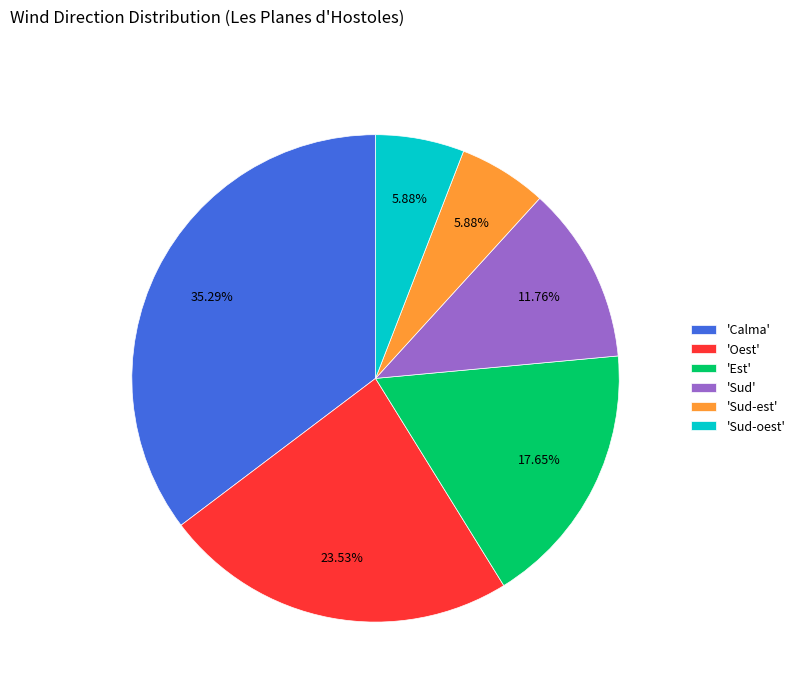

What is the largest slice in the pie chart?

'Calma'